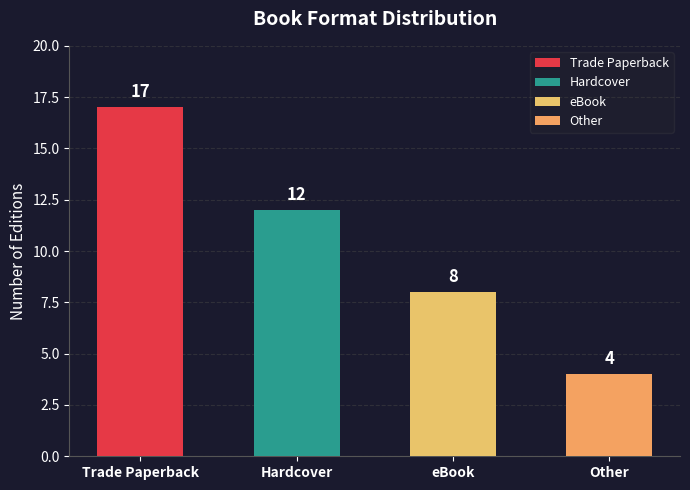

What is the label of the 1st bar from the right?

Other